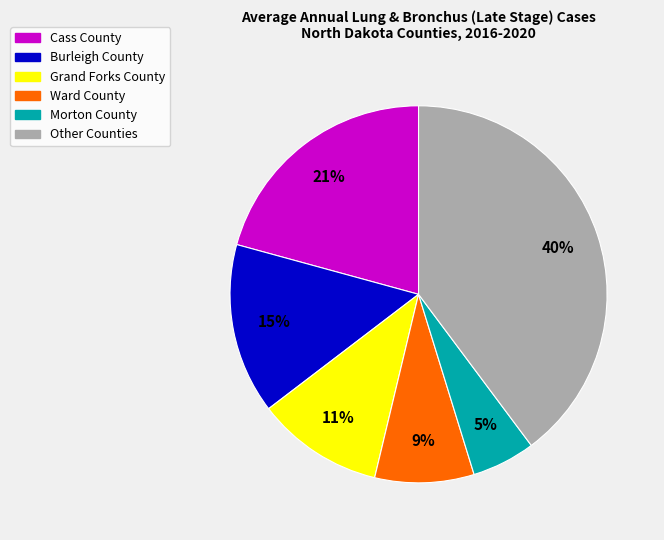

Does any single category account for the majority?

No